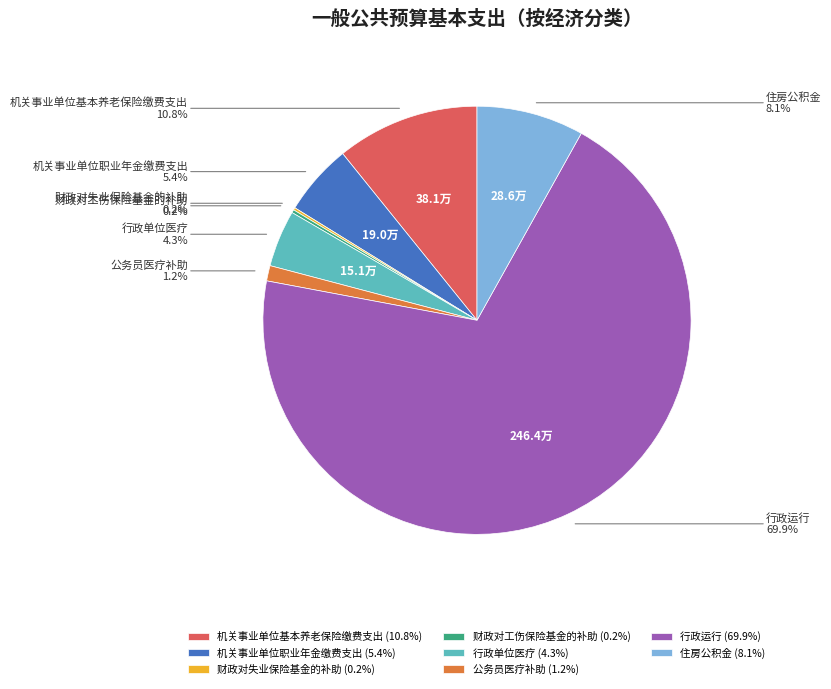

Is the sum of 住房公积金 and 机关事业单位基本养老保险缴费支出 greater than half?

No